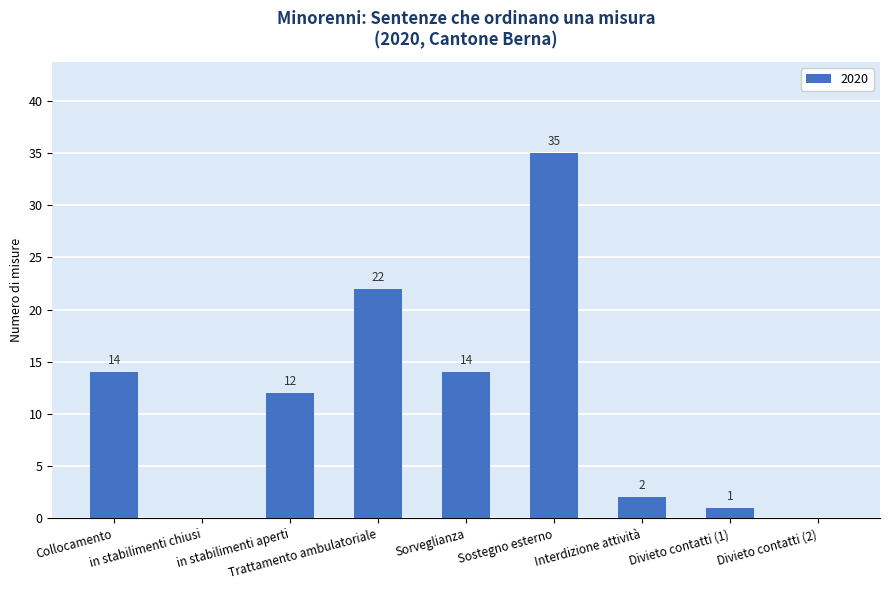

True or false: the data shows 22 at Collocamento.

False